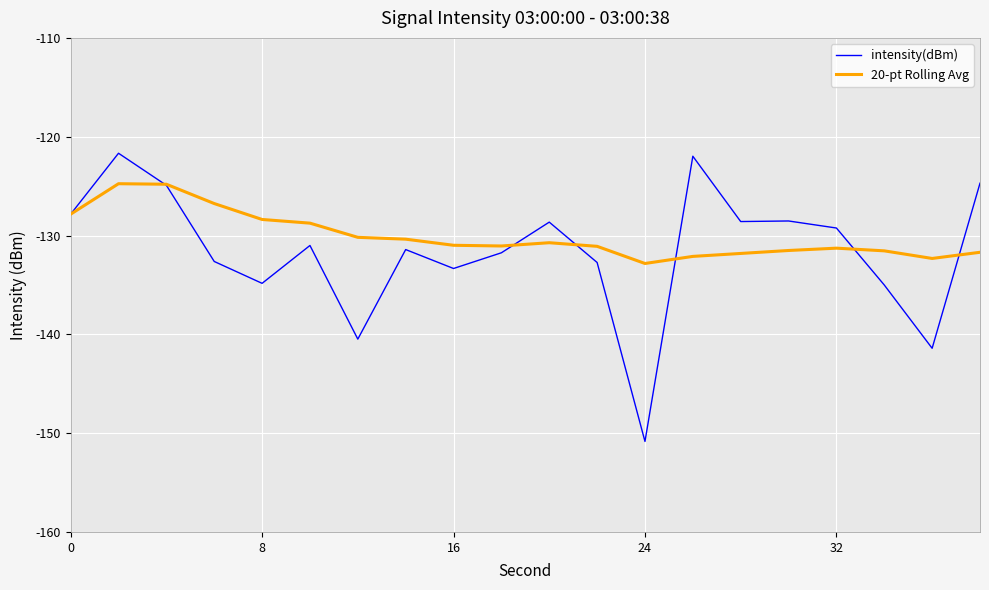

What is the maximum value for intensity(dBm)?

-121.7